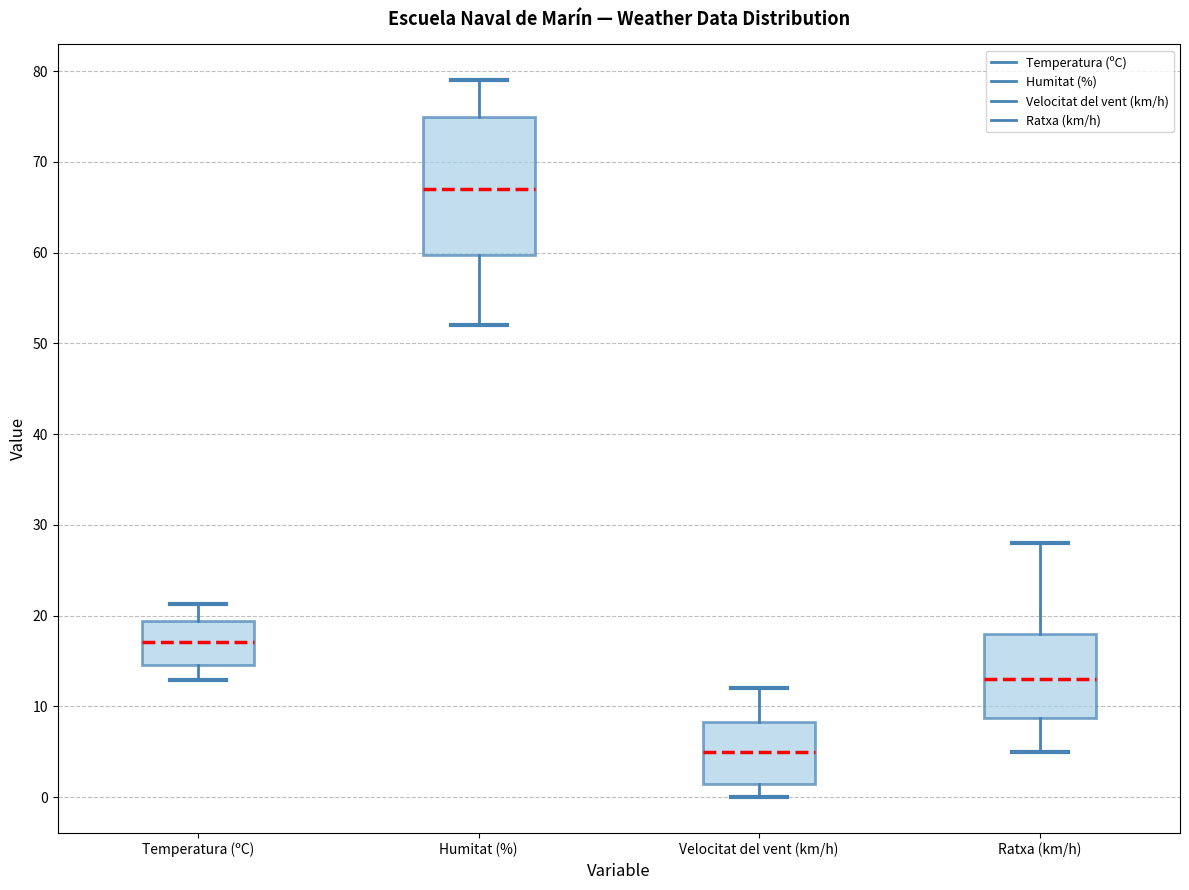

Which box is the tallest, from its lower edge to its upper edge?

Humitat (%)